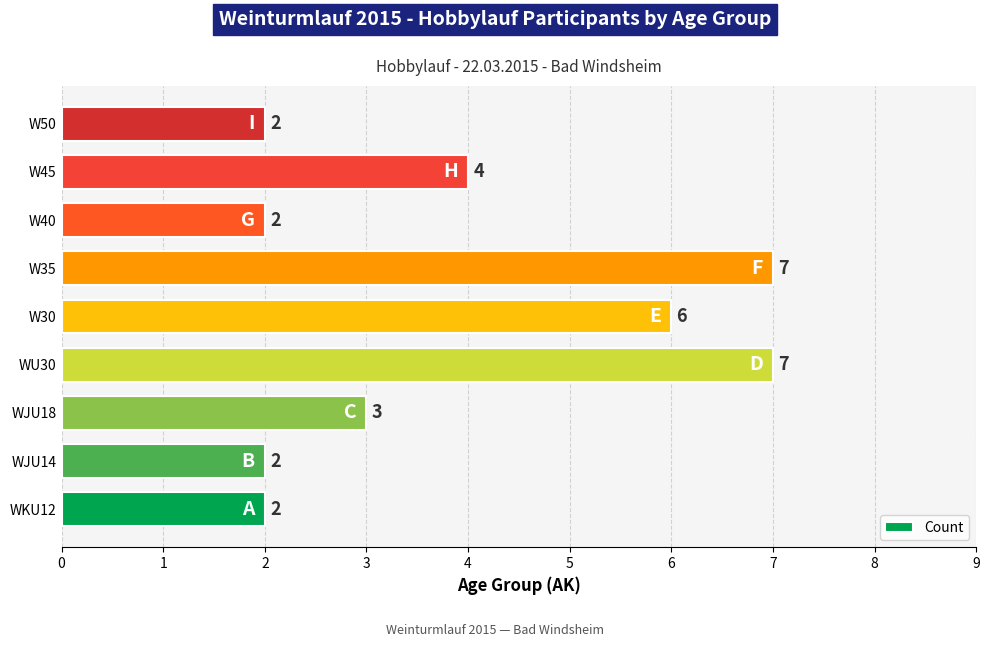

Reading bottom to top, what are all the values shown in this chart?

2	2	3	7	6	7	2	4	2